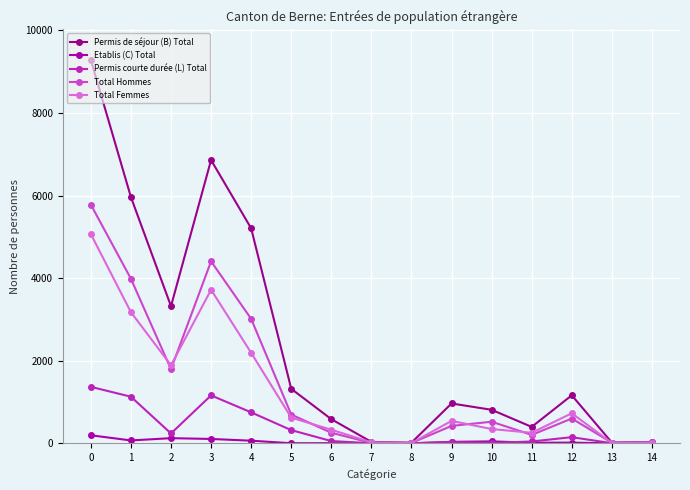

What are all the series names shown in the legend?

Permis de séjour (B) Total, Etablis (C) Total, Permis courte durée (L) Total, Total Hommes, Total Femmes